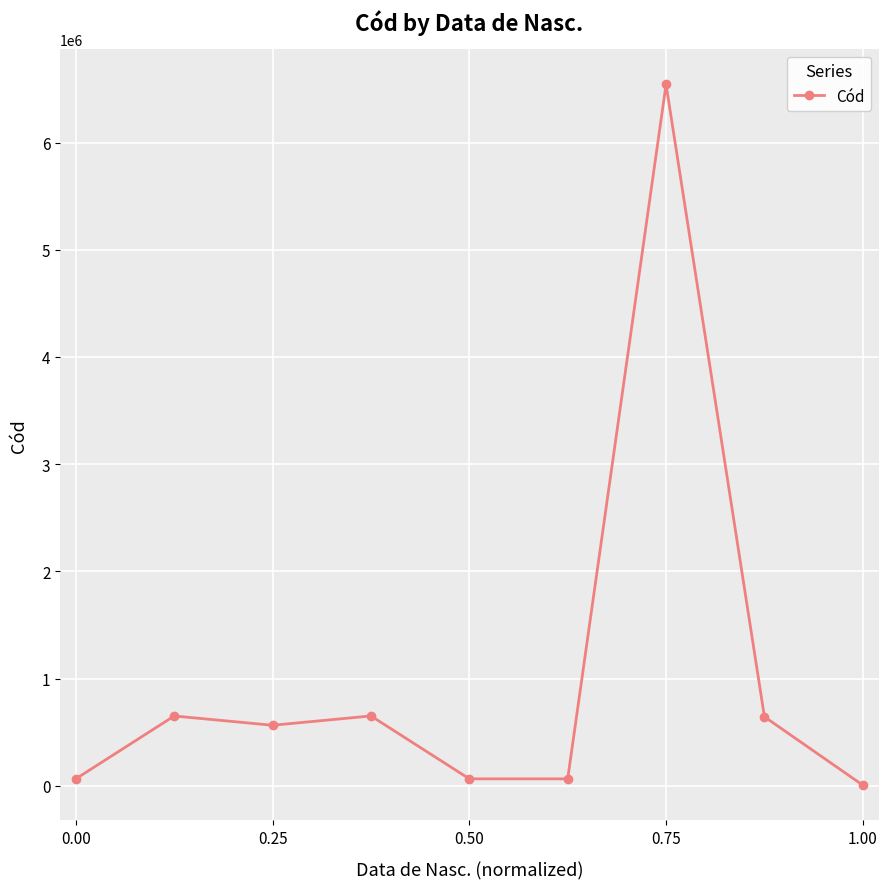

Is this an area chart (filled region under the line)?

No